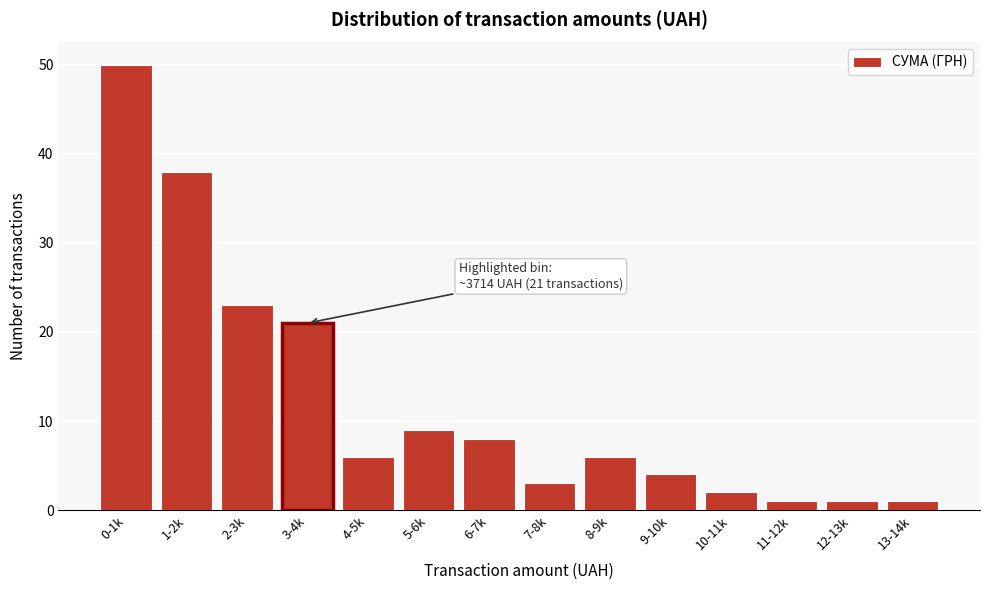

Reading left to right, extract all data points from this chart.

0-1k=50	1-2k=38	2-3k=23	3-4k=21	4-5k=6	5-6k=9	6-7k=8	7-8k=3	8-9k=6	9-10k=4	10-11k=2	11-12k=1	12-13k=1	13-14k=1